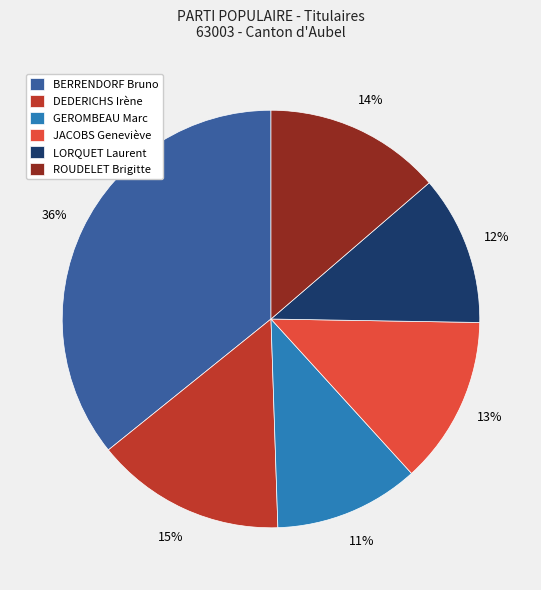

To the nearest percent, what is the combined percentage of DEDERICHS Irène and JACOBS Geneviève?

28%